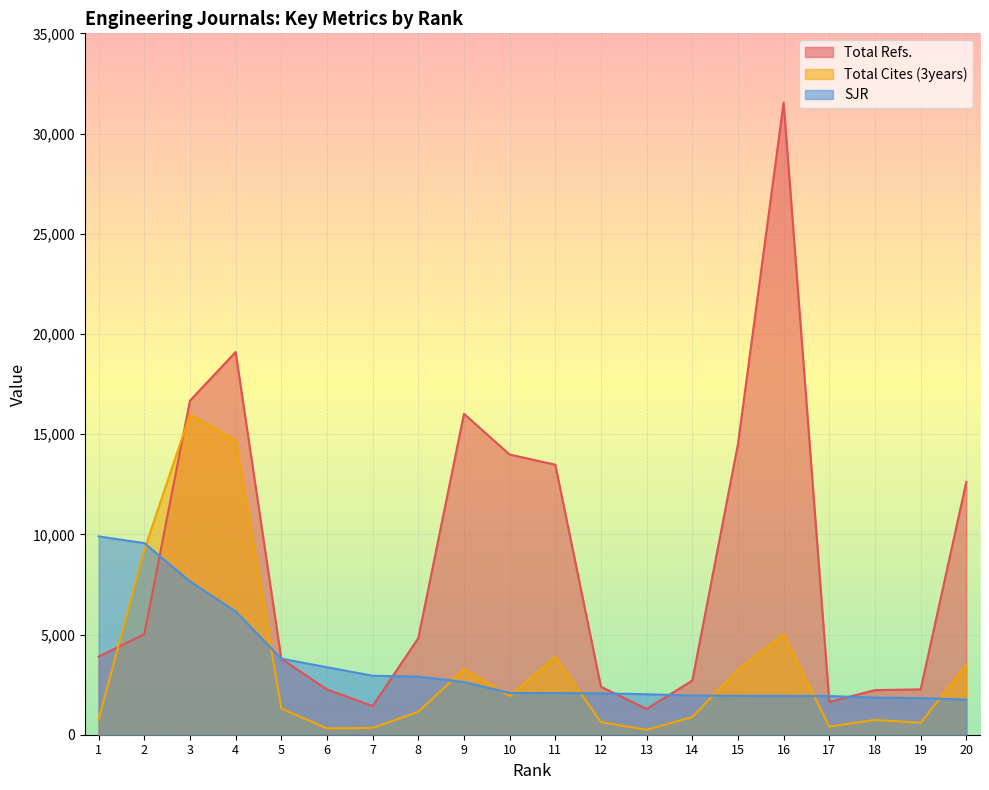

What are all the series names shown in the legend?

Total Refs., Total Cites (3years), SJR